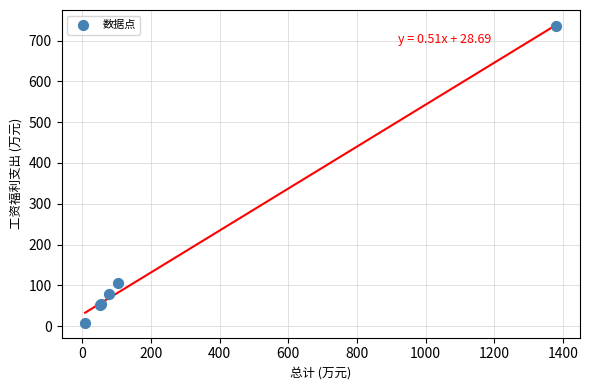

What Y value in the scatter plot is closest to 372?

105.4